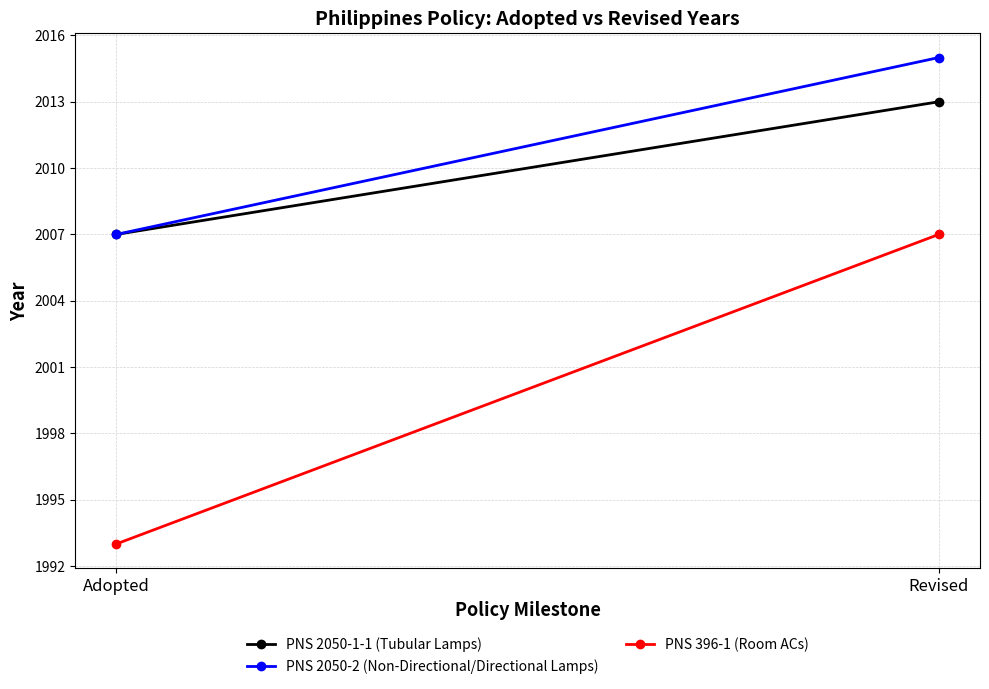

At which category is the sum across all series the highest?

Revised